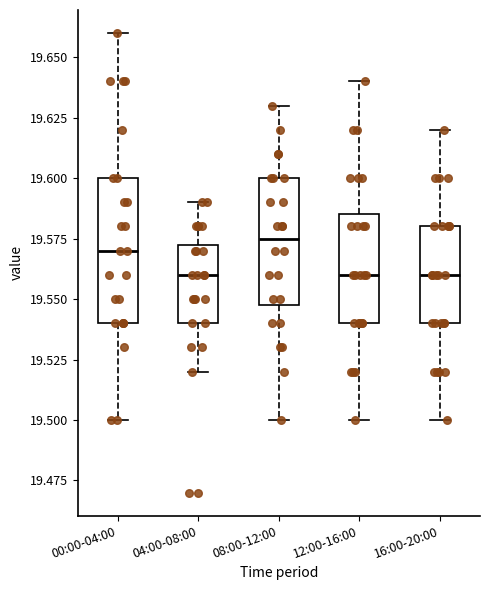

Reading left to right, transcribe this box plot: for each box, give where its median line is, the range the box spans, and where its two whiskers end, as read against the y-axis. The values are not printed on the chart, so give them approximately, as read against the axis.

00:00-04:00: median 19.570, box 19.540 to 19.600, whiskers 19.500 to 19.660
04:00-08:00: median 19.560, box 19.540 to 19.575, whiskers 19.520 to 19.590
08:00-12:00: median 19.575, box 19.550 to 19.600, whiskers 19.500 to 19.630
12:00-16:00: median 19.560, box 19.540 to 19.585, whiskers 19.500 to 19.640
16:00-20:00: median 19.560, box 19.540 to 19.580, whiskers 19.500 to 19.620